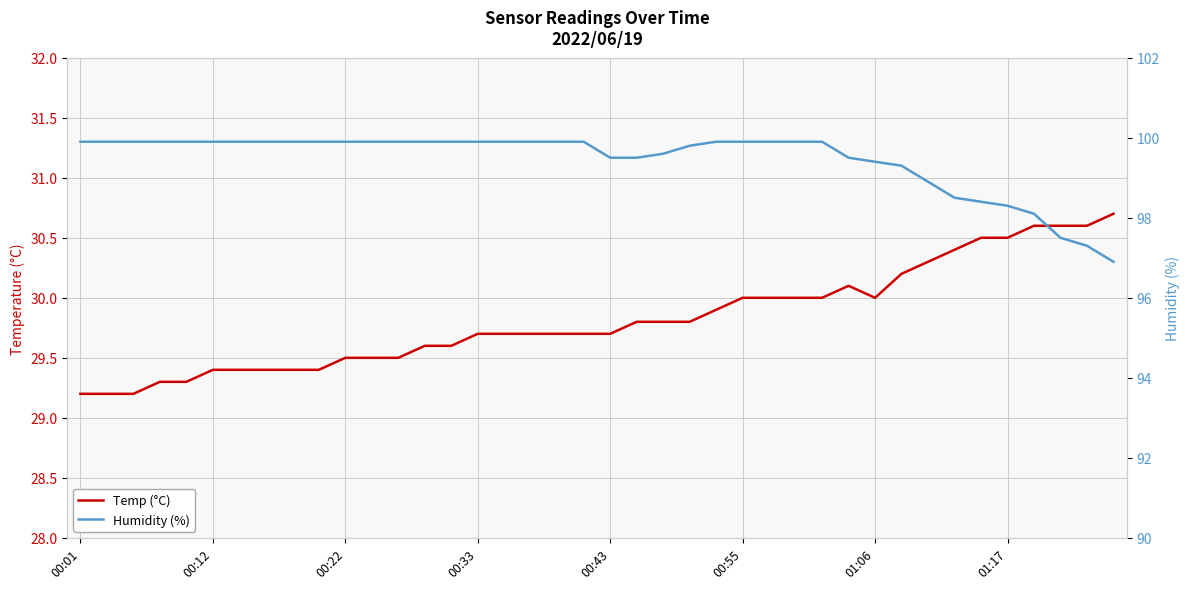

What is the sum of all Temp (°C) values?

1192.9